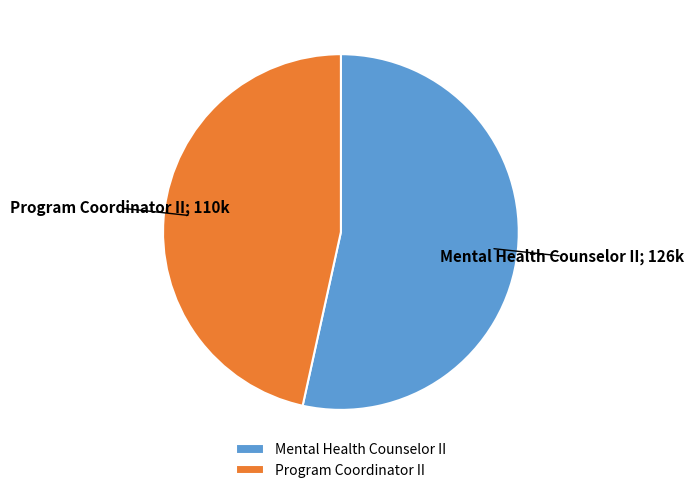

Combined, do Program Coordinator II and Mental Health Counselor II account for over 50%?

Yes